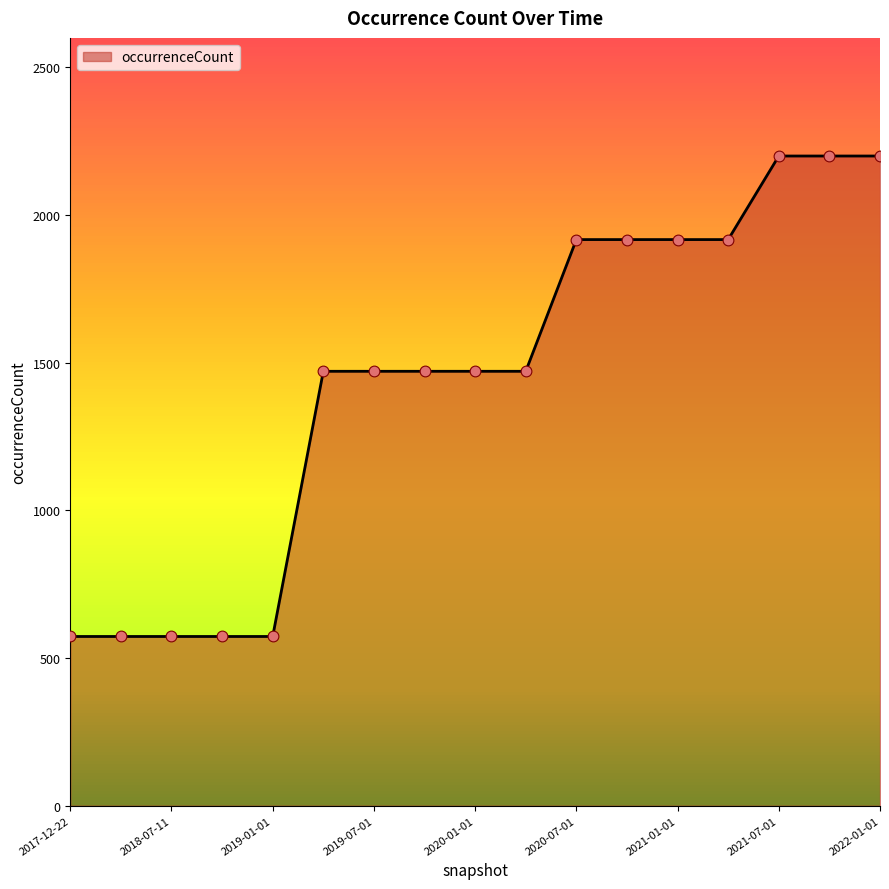

What is the difference between the maximum and minimum values?

1627